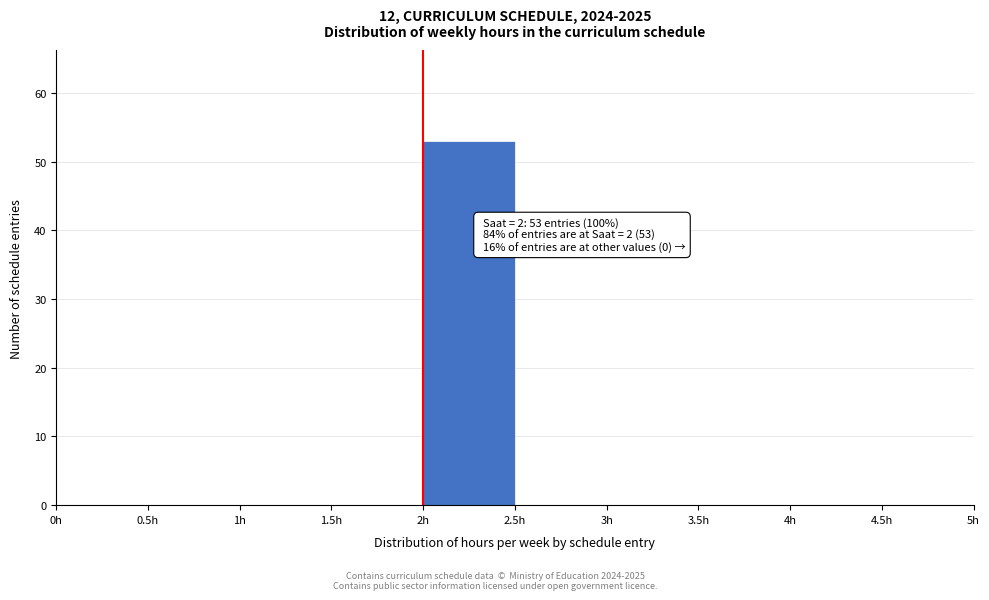

Which range on the x-axis has the tallest bar?

2.0 to 2.5